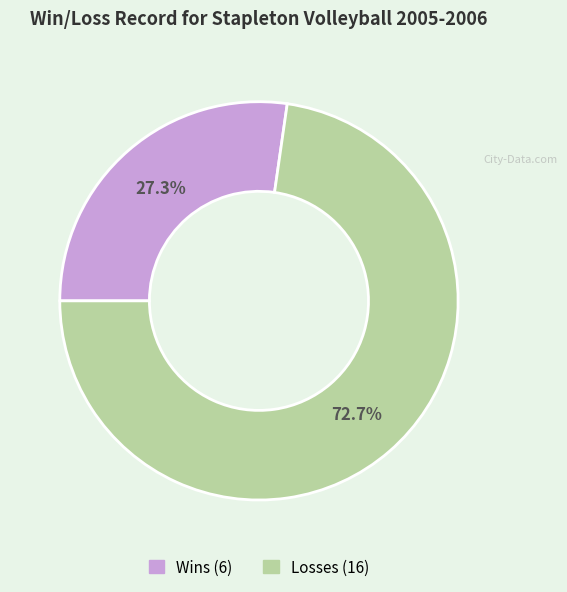

Does any single category account for the majority?

Yes